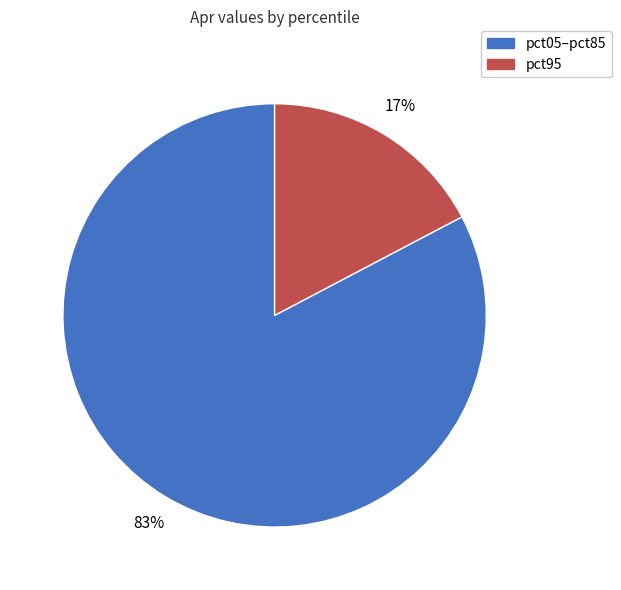

Is there any slice that represents more than half of the pie?

Yes